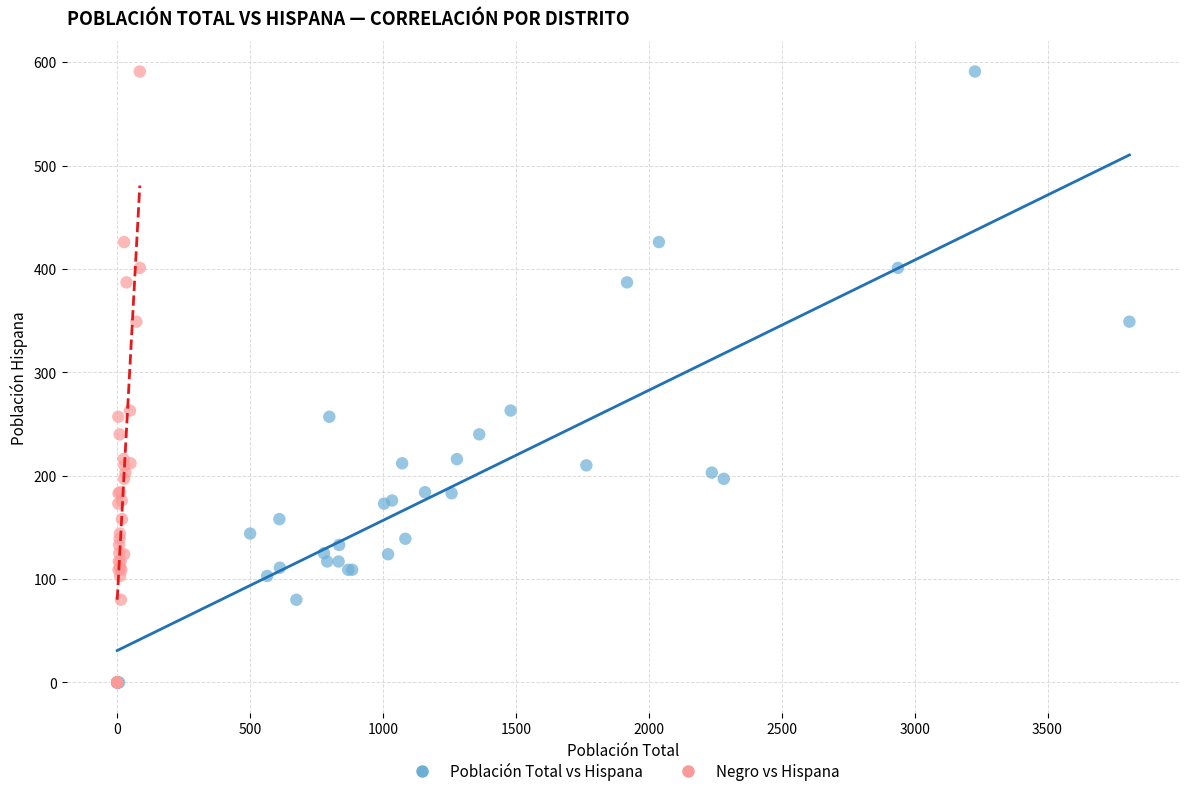

What are all the series names shown in the legend?

Población Total vs Hispana, Negro vs Hispana